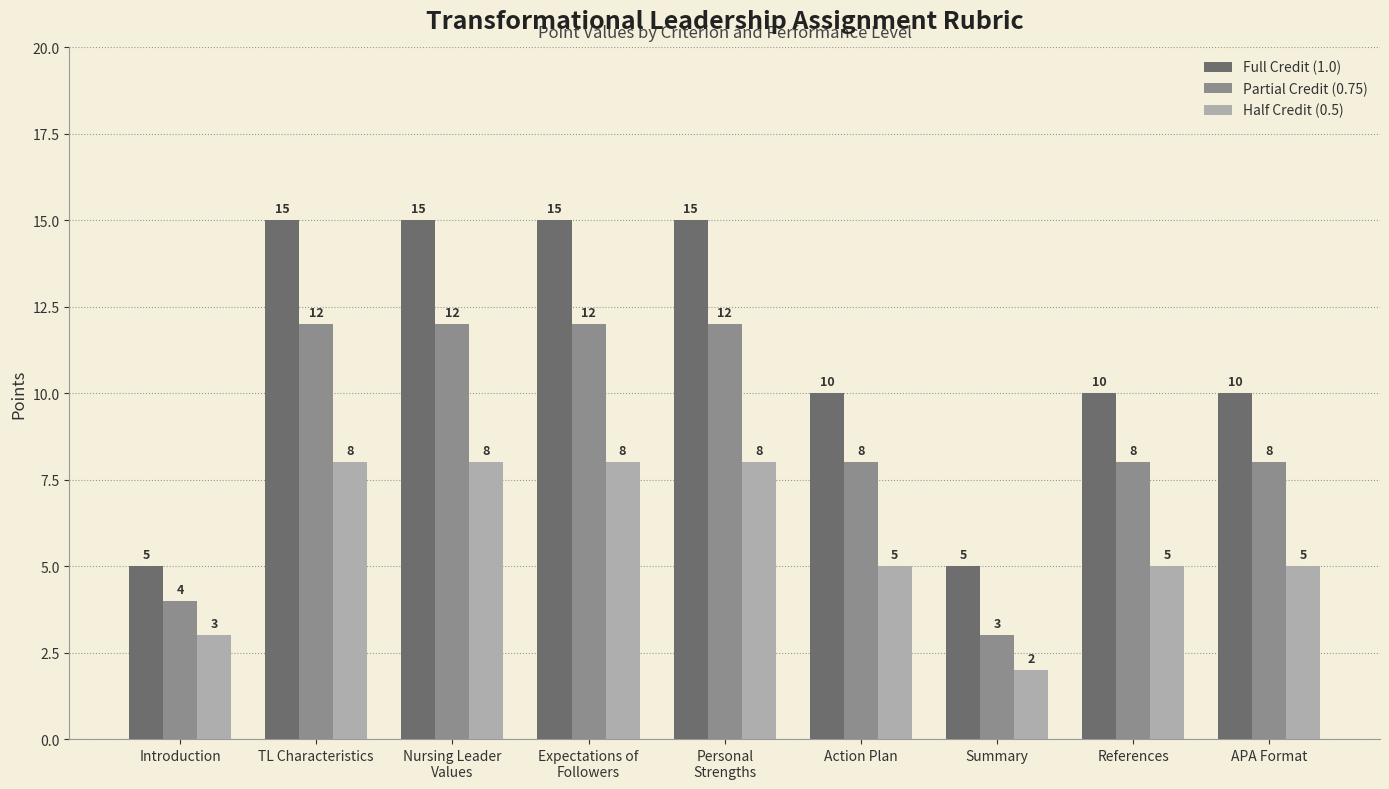

Which series has the largest range (max minus min)?

Full Credit (1.0)